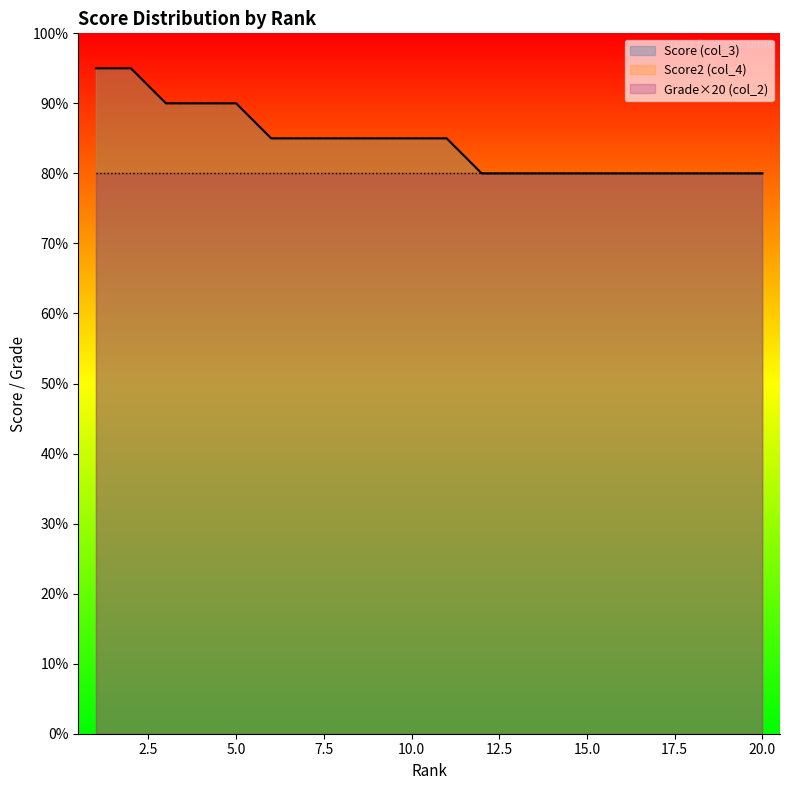

True or false: Score2 (col_4) has a value of 24 at 16.

False